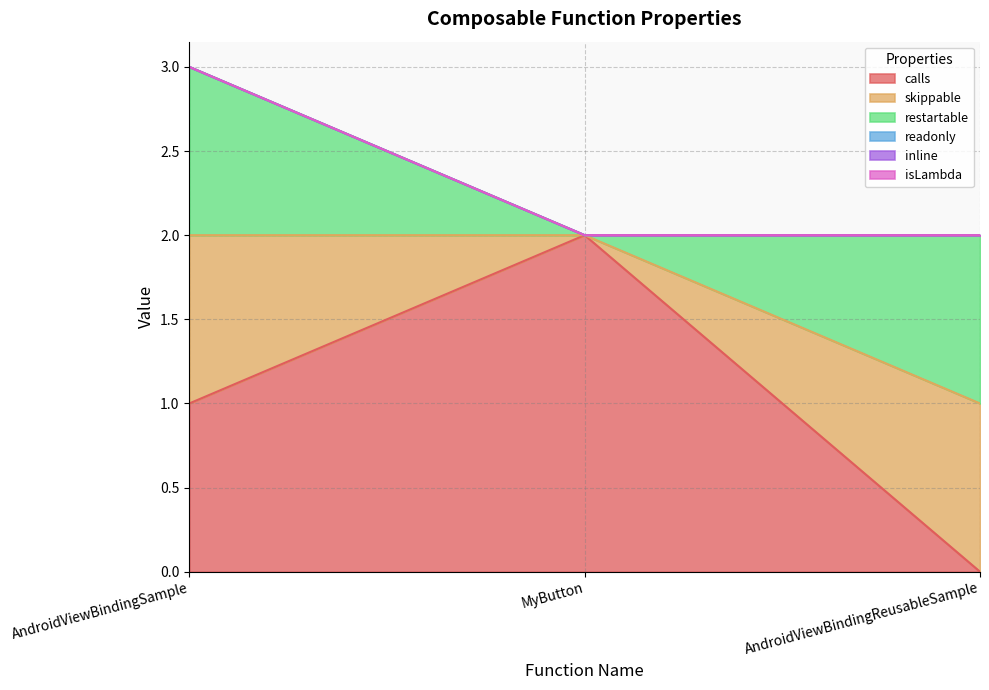

Reading right to left, transcribe all the data shown in this chart.

calls: AndroidViewBindingReusableSample=0	MyButton=2	AndroidViewBindingSample=1
skippable: AndroidViewBindingReusableSample=1	MyButton=0	AndroidViewBindingSample=1
restartable: AndroidViewBindingReusableSample=1	MyButton=0	AndroidViewBindingSample=1
readonly: AndroidViewBindingReusableSample=0	MyButton=0	AndroidViewBindingSample=0
inline: AndroidViewBindingReusableSample=0	MyButton=0	AndroidViewBindingSample=0
isLambda: AndroidViewBindingReusableSample=0	MyButton=0	AndroidViewBindingSample=0